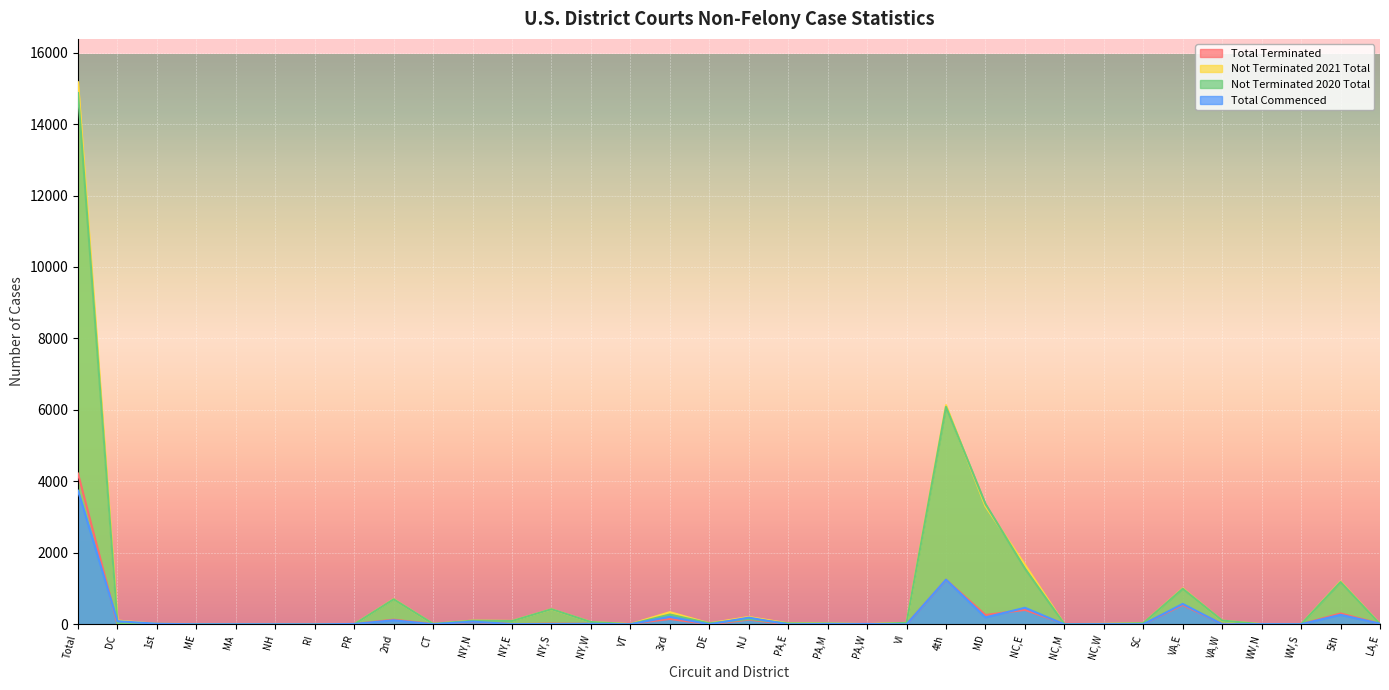

Is the value of Not Terminated 2020 Total at NY,N greater than the value of Not Terminated 2021 Total at NH?

Yes